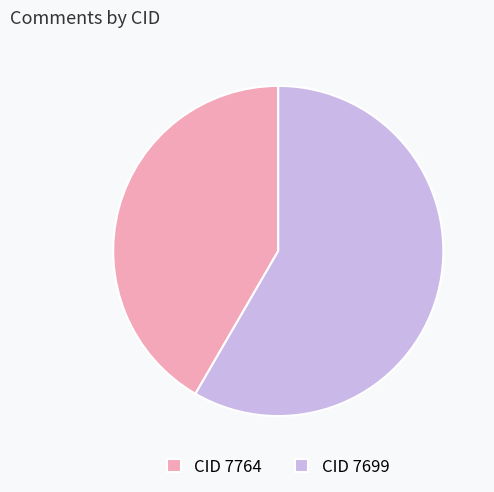

Which slice is the smallest?

CID 7764